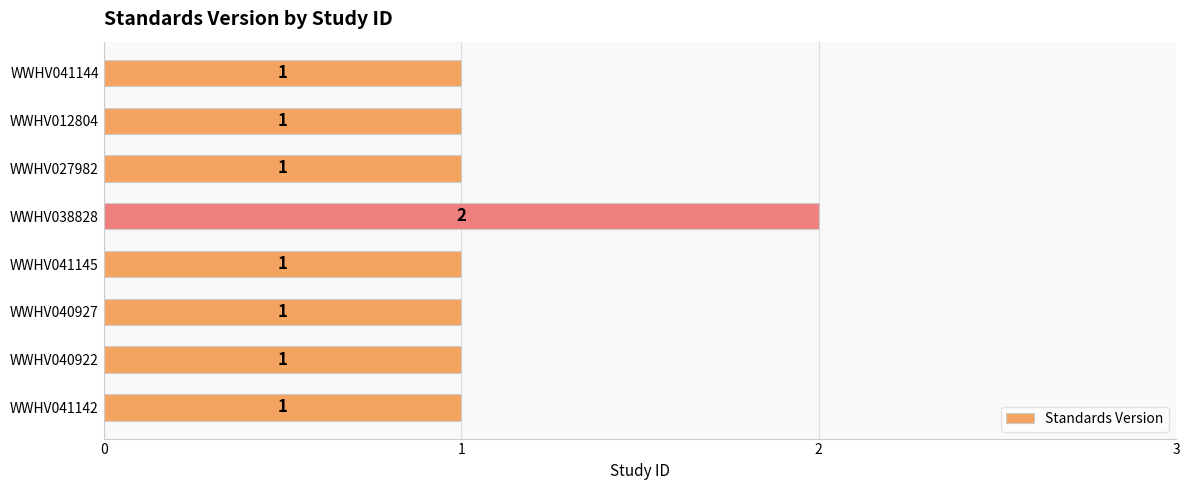

Which has a higher value, WWHV041142 or WWHV038828?

WWHV038828